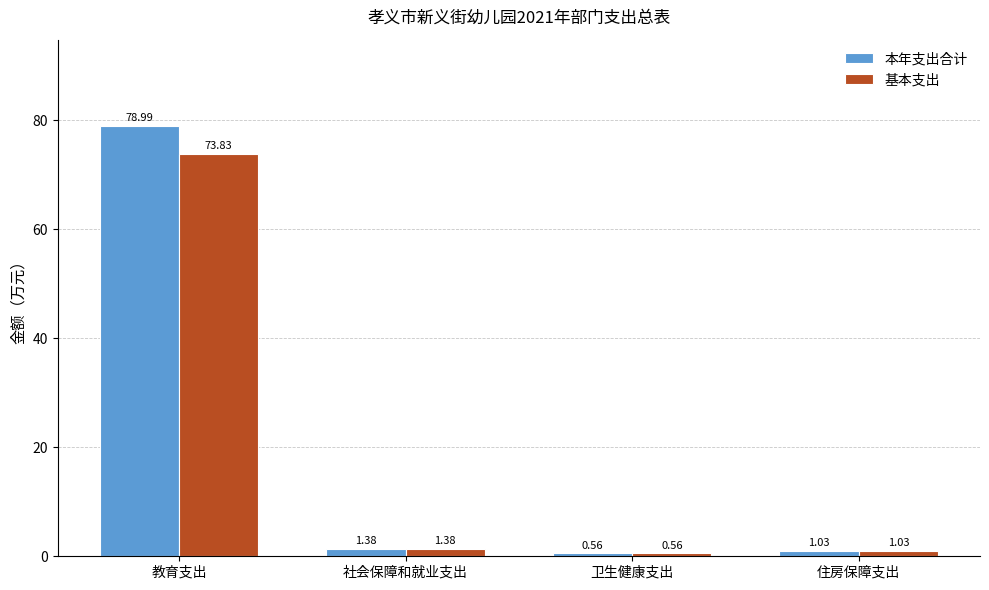

At which category does the chart reach its minimum across all series?

卫生健康支出